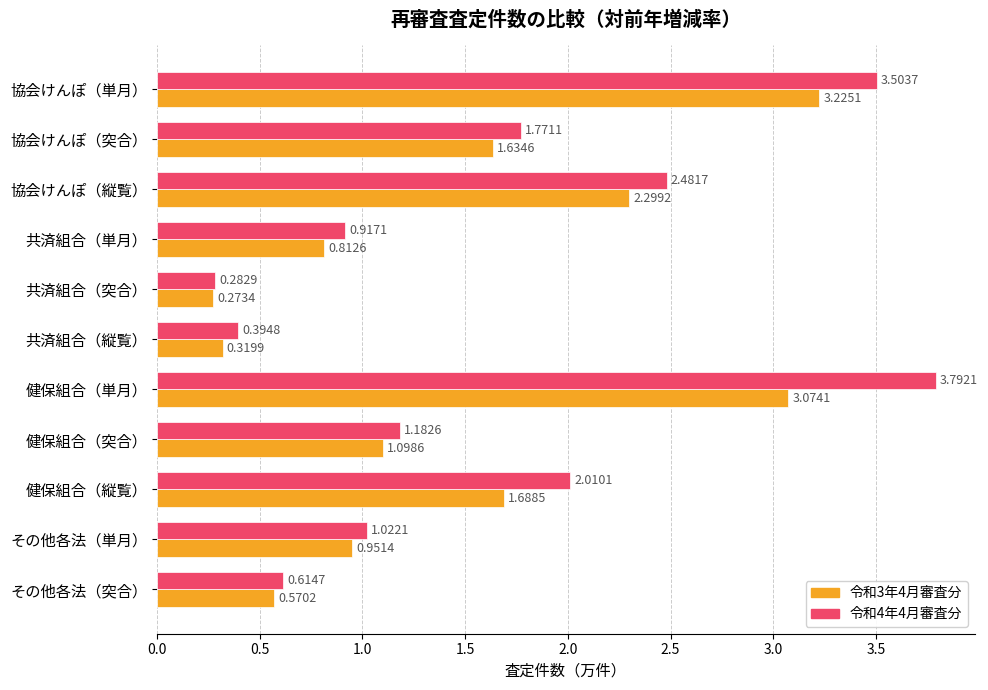

At which category does the chart reach its peak across all series?

健保組合（単月）